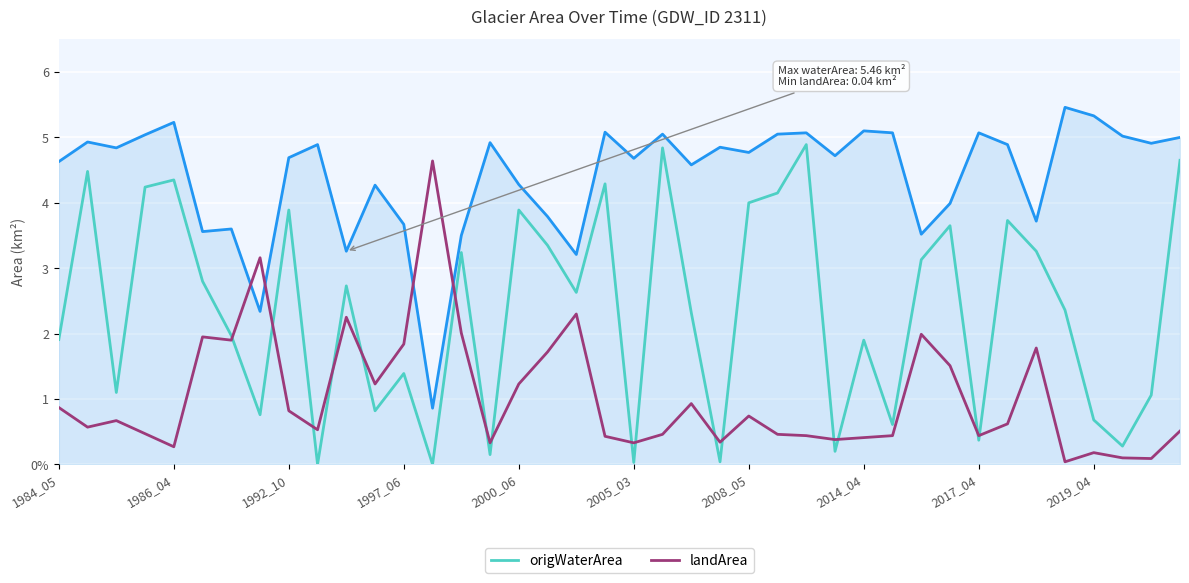

Is it true that landArea equals 0.1 at 2019_04?

False